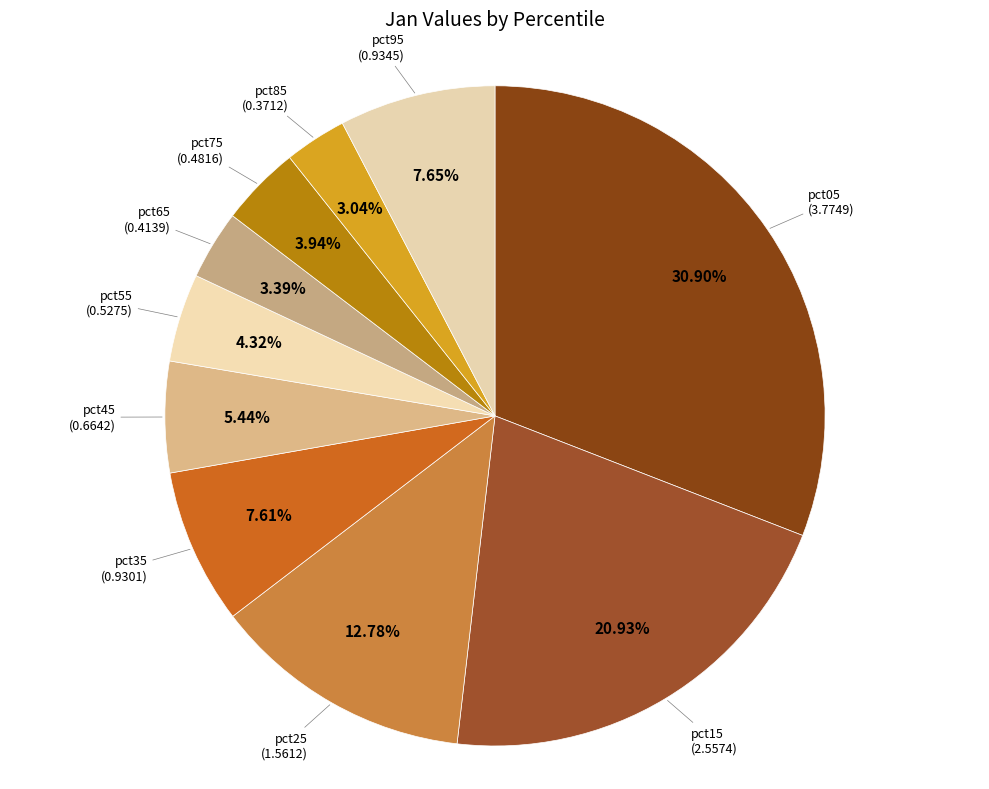

Rank the categories by value from highest to lowest.

pct05, pct15, pct25, pct95, pct35, pct45, pct55, pct75, pct65, pct85